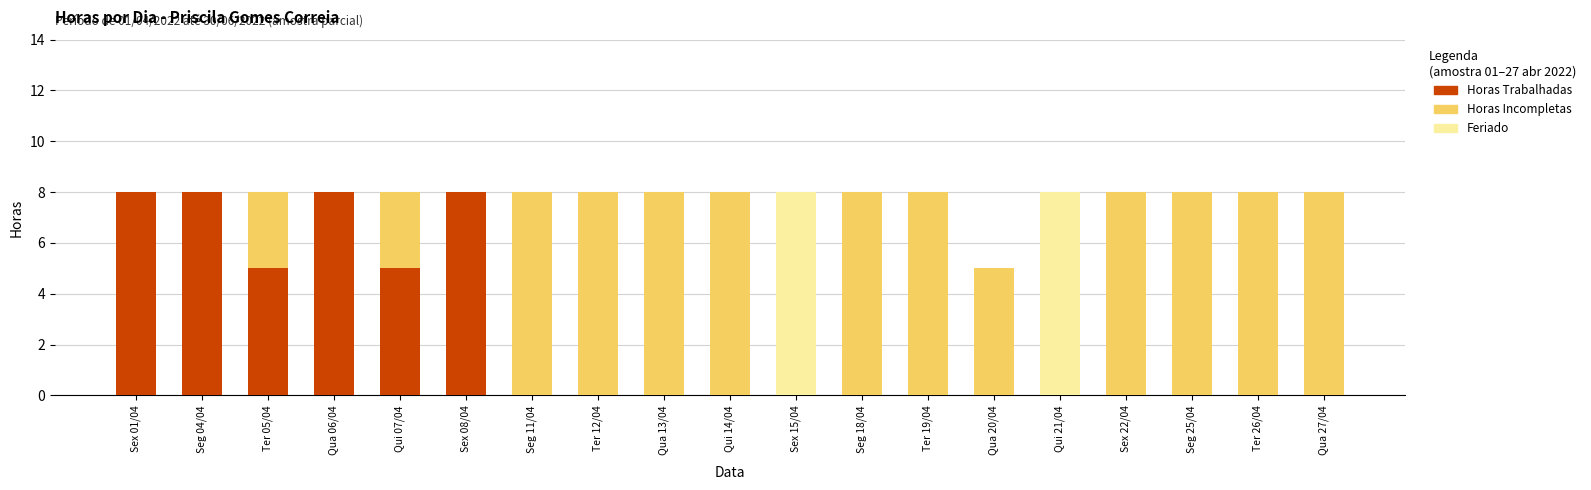

What is the total value across all series at Ter 19/04?

8